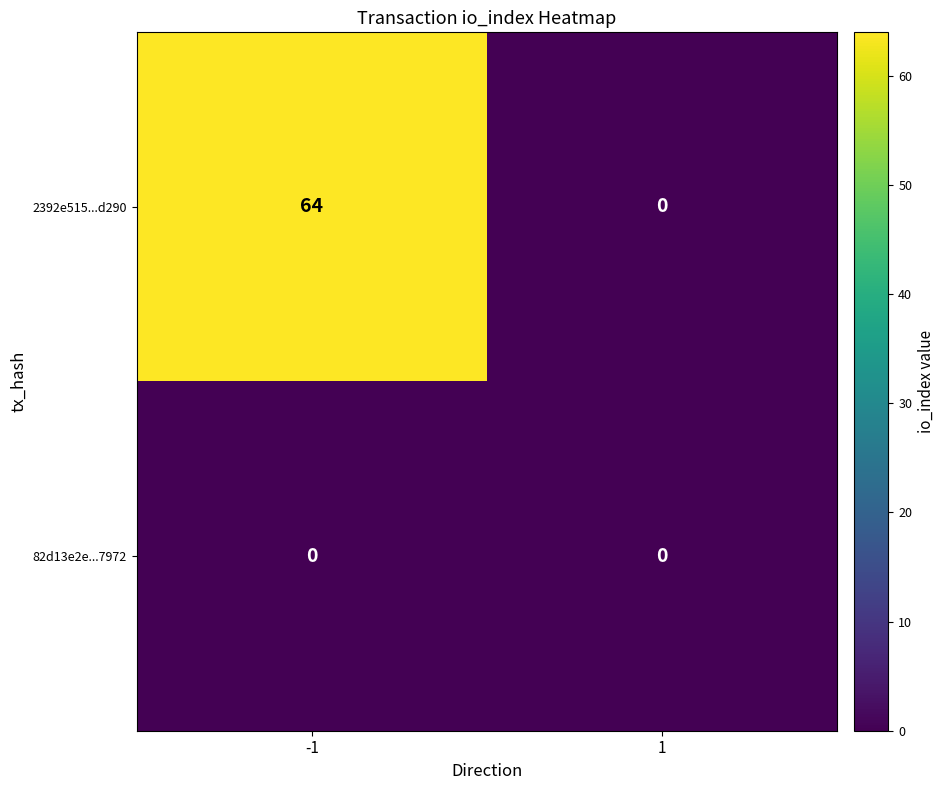

Is it true that 82d13e2e...7972 equals 0 at -1?

True